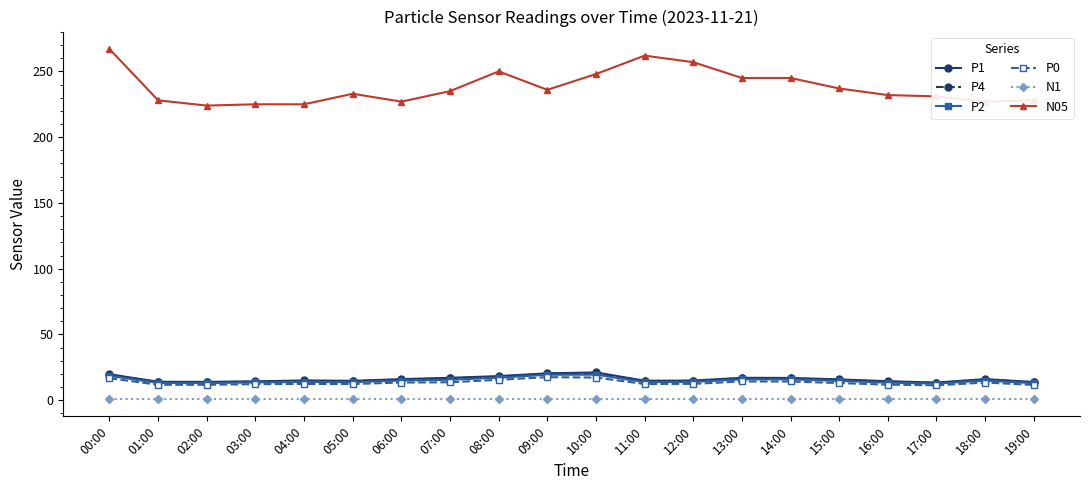

How many lines are shown in the chart?

6